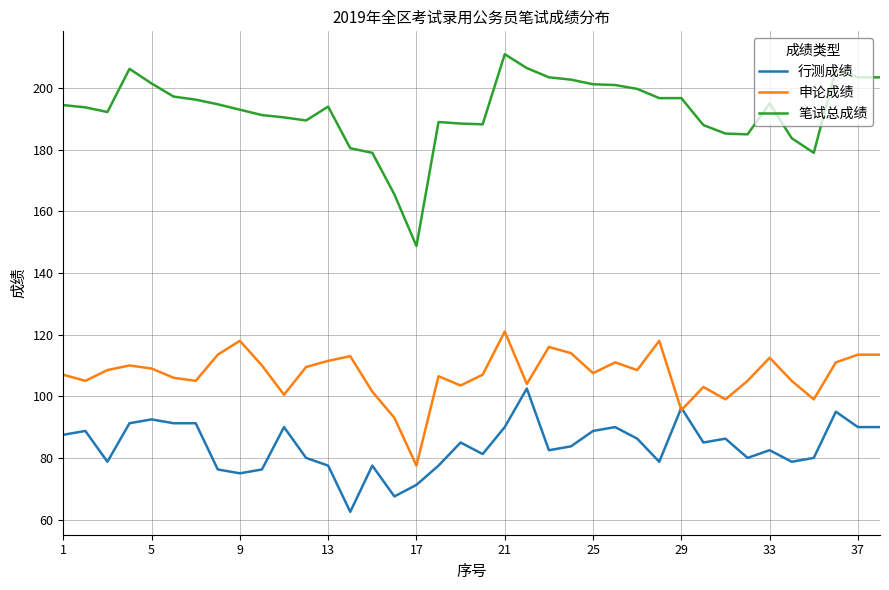

Rank the series by their maximum value, from lowest to highest.

行测成绩, 申论成绩, 笔试总成绩